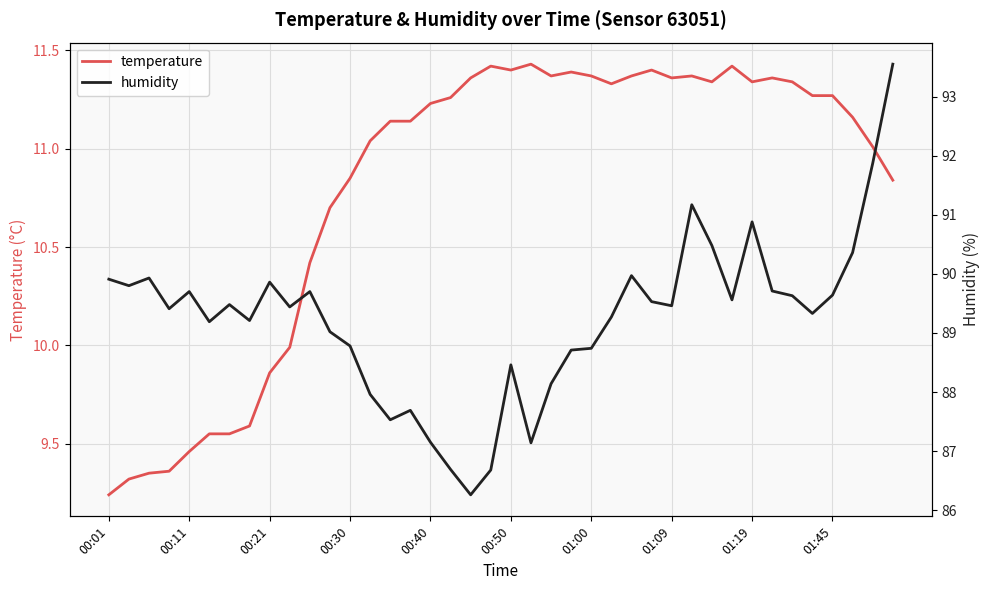

True or false: temperature has a value of 5.1 at 00:30.

False